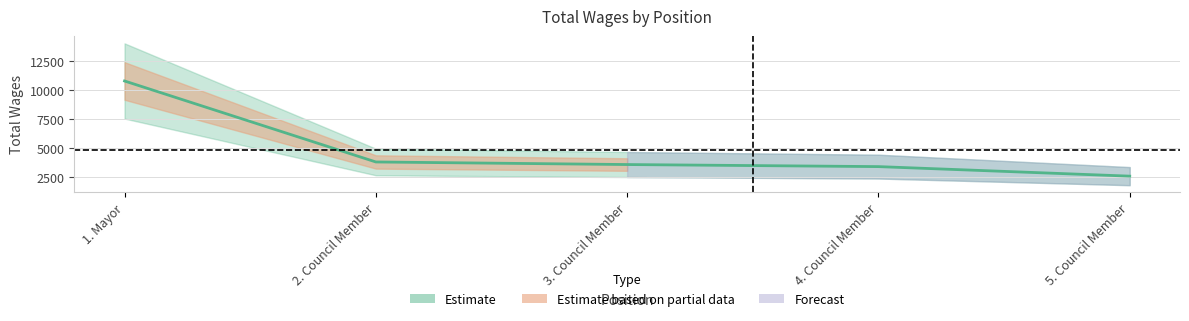

The chart shows a value of 3822 at 2. Council Member. True or false?

True